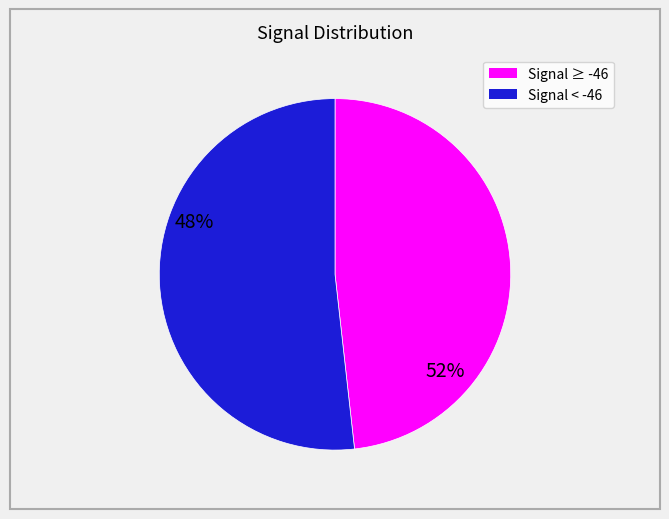

Count the number of slices in the pie.

2